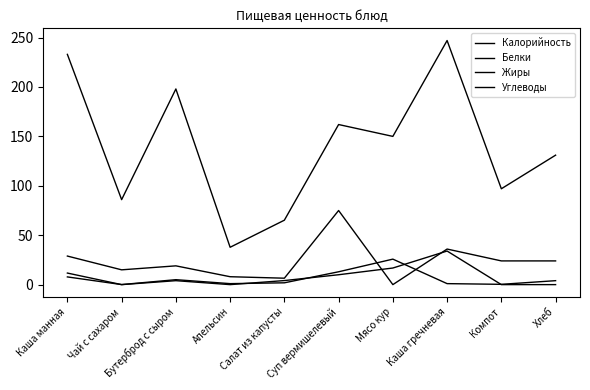

How many interior local peaks does the Калорийность series have?

3